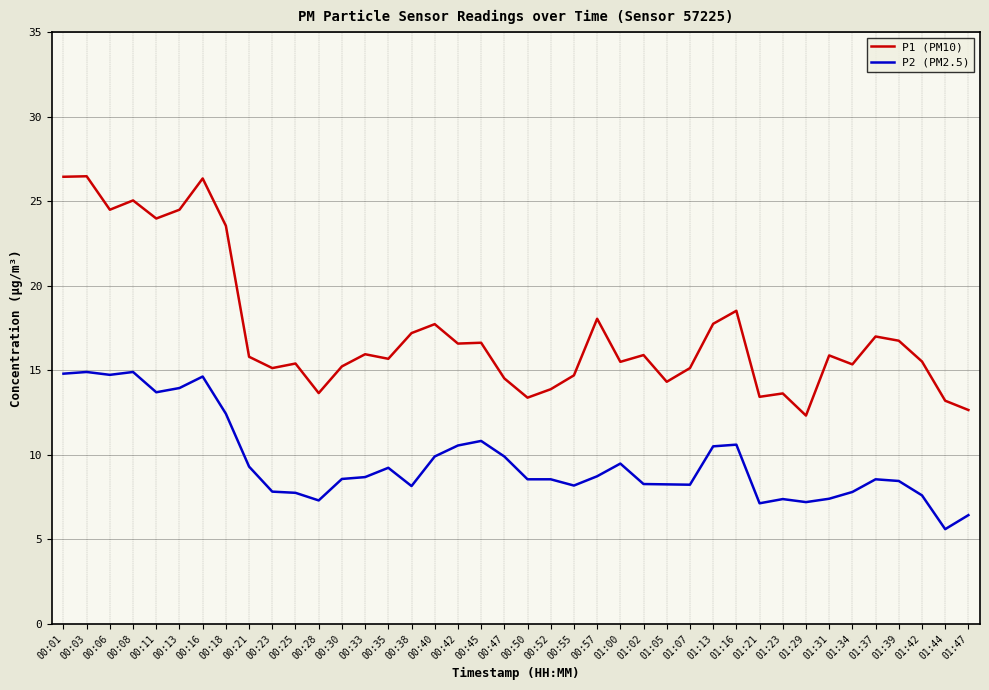

What is the sum of all P2 (PM2.5) values?

384.9